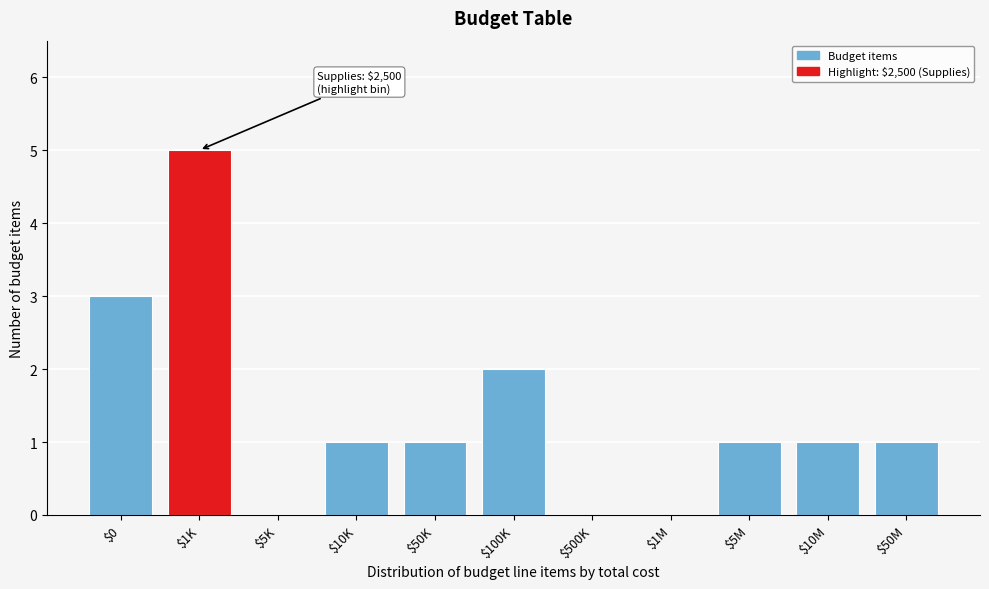

The chart shows a value of 2 at $10M. True or false?

False